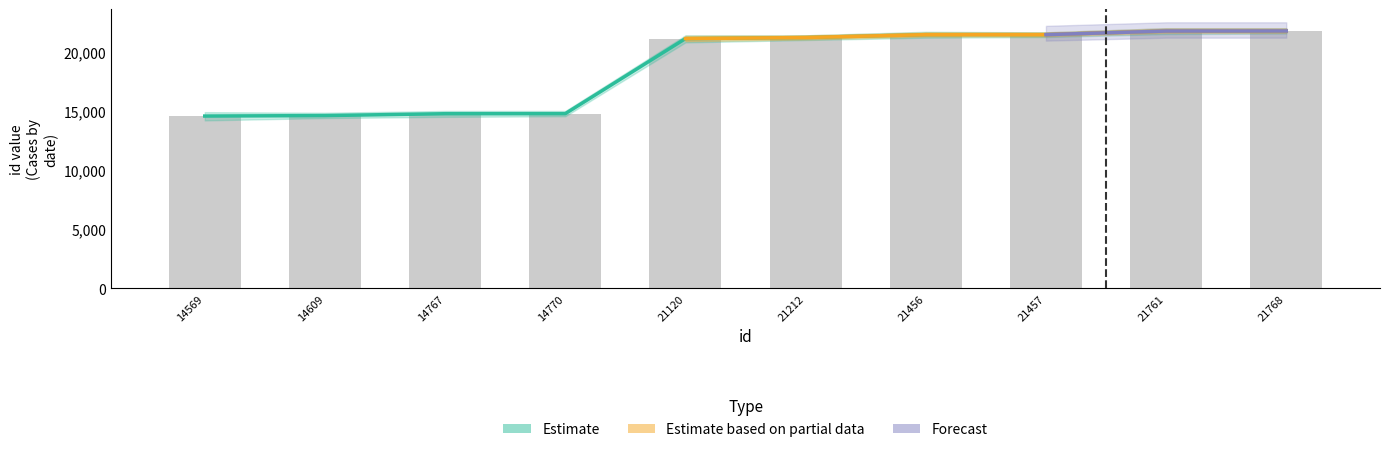

True or false: Estimate has a value of 4611 at 14767.

False